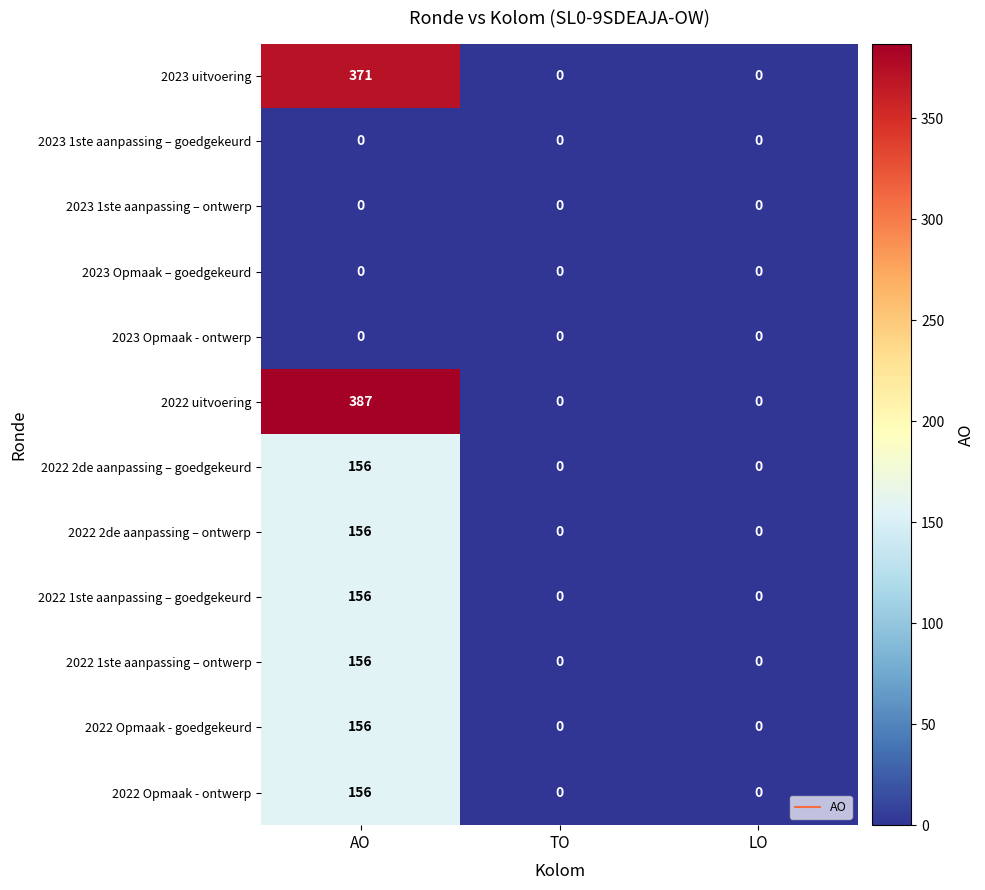

Count the 2022 2de aanpassing – ontwerp values in the range 0 to 156.

3